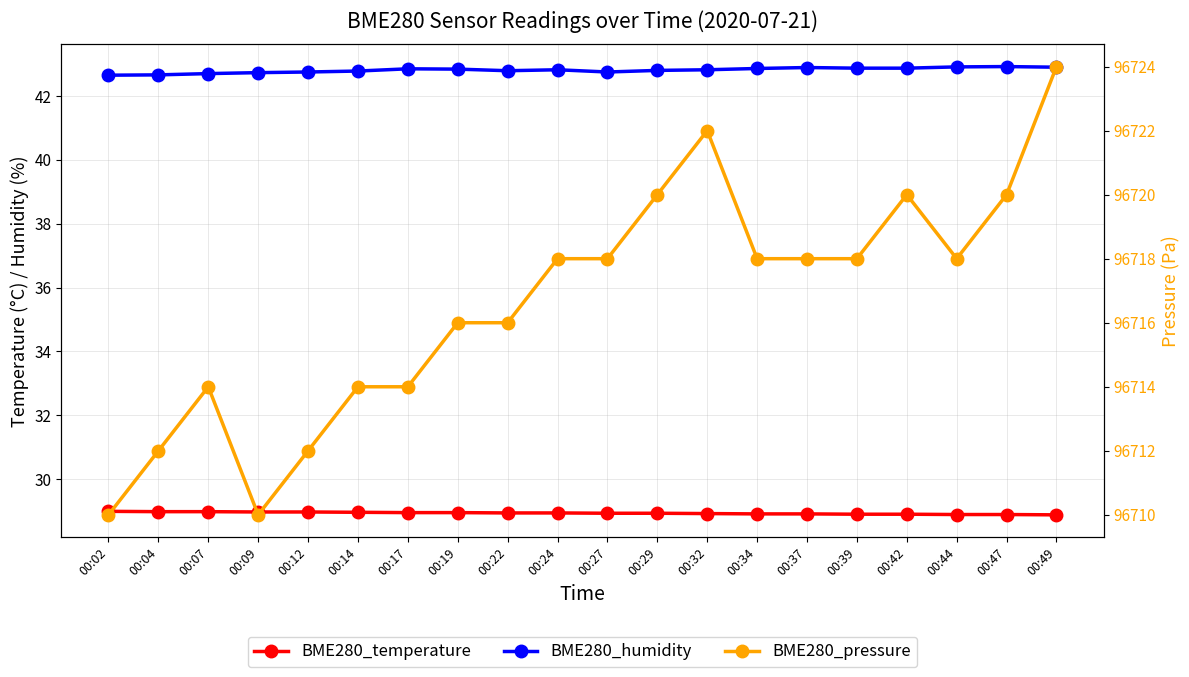

What is the total value across all series at 00:47?

96791.8